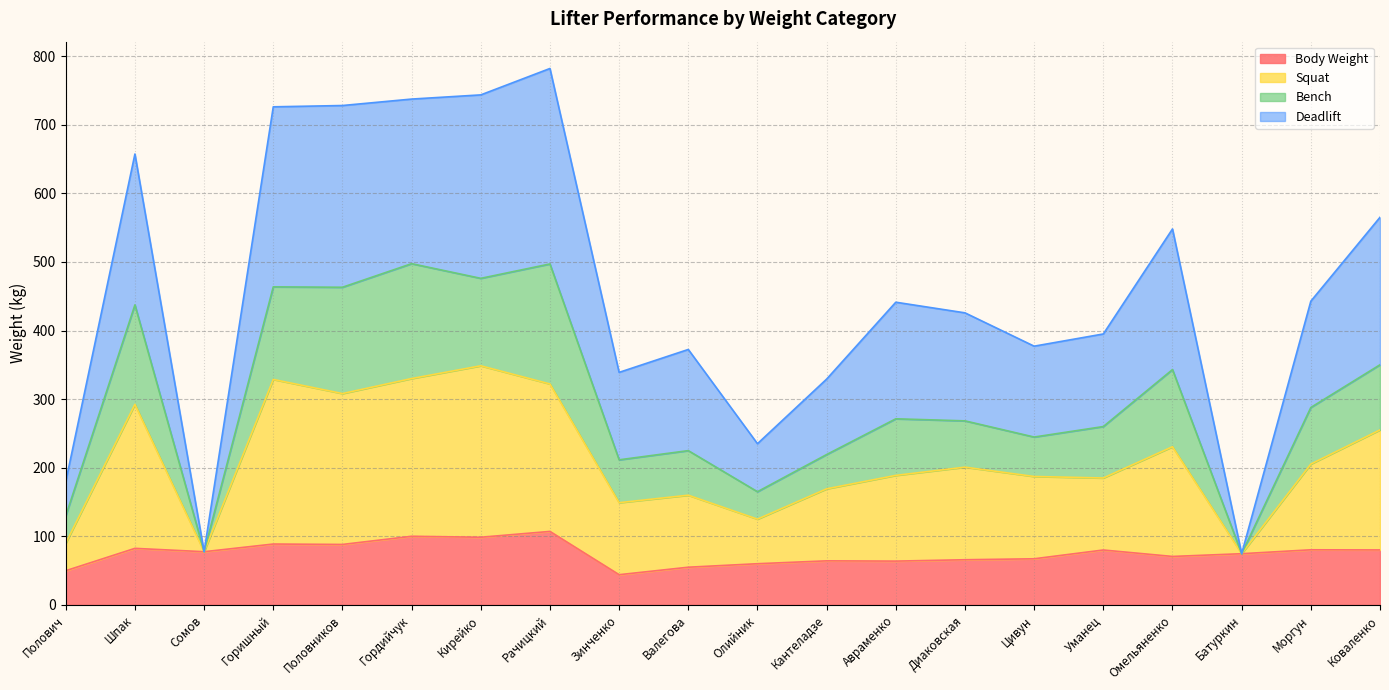

True or false: Deadlift has more than 0 interior local peaks.

True